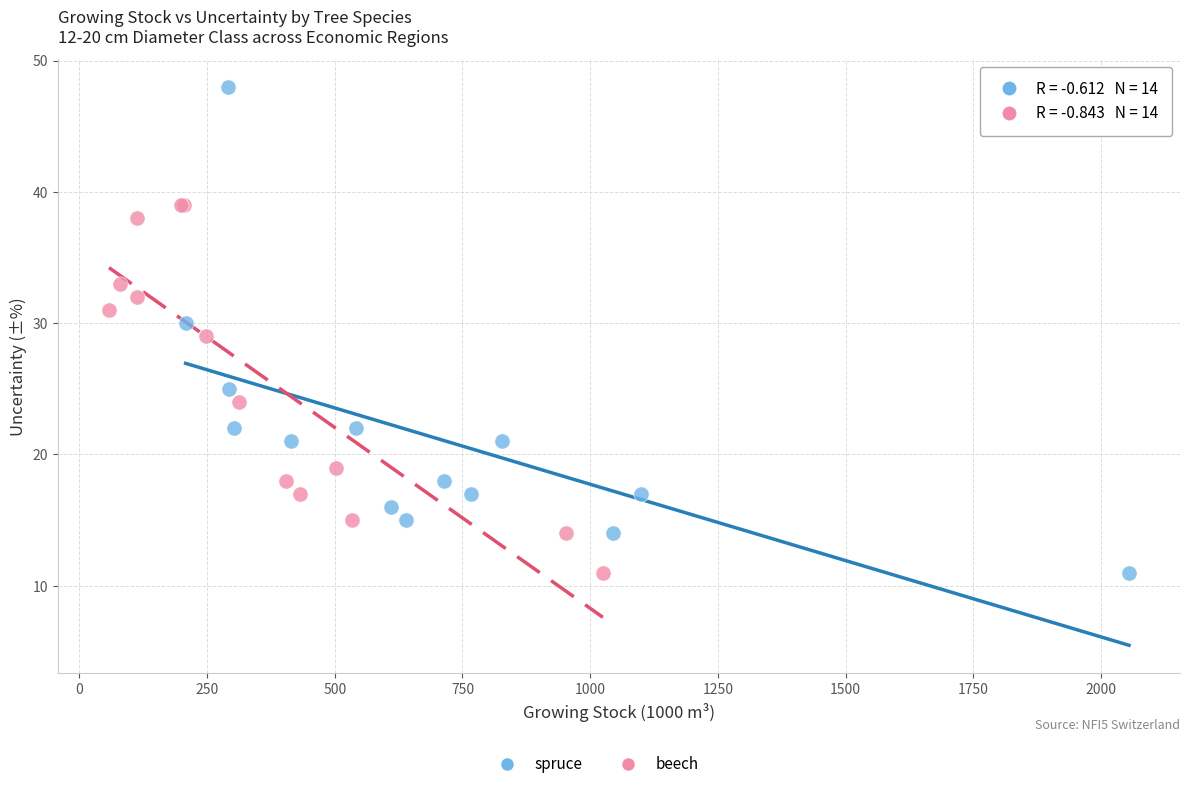

Which series has the widest spread of Y values?

spruce